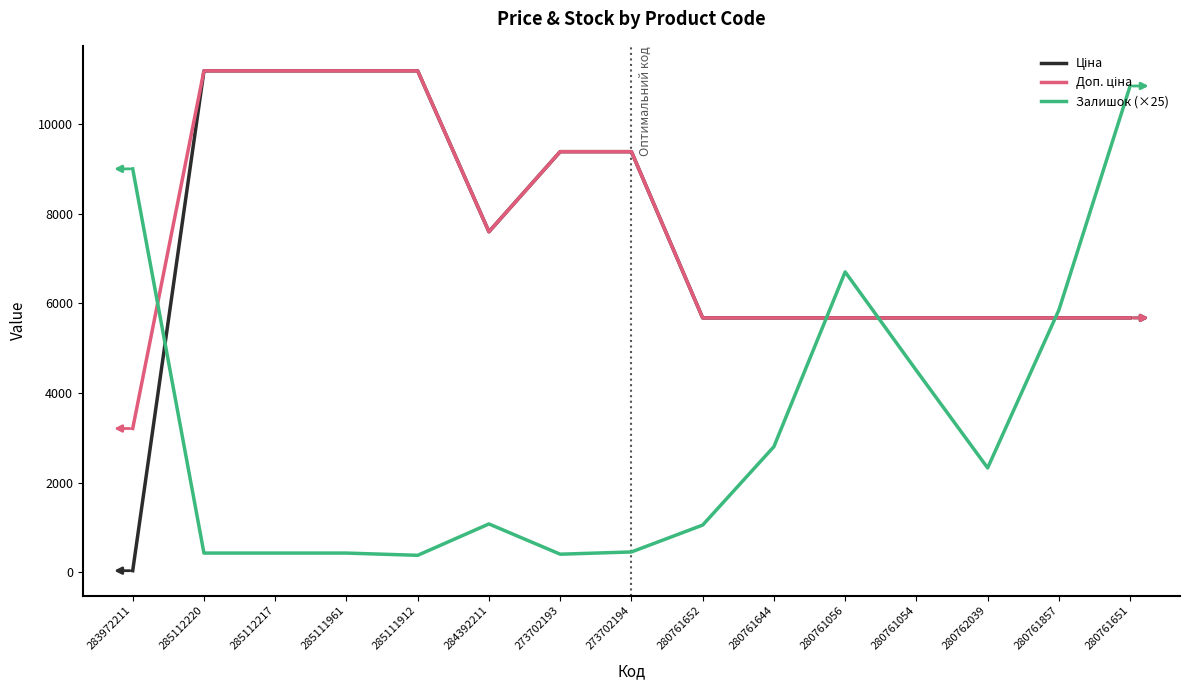

What is the difference between the highest and lowest values at 280761054?

1173.8